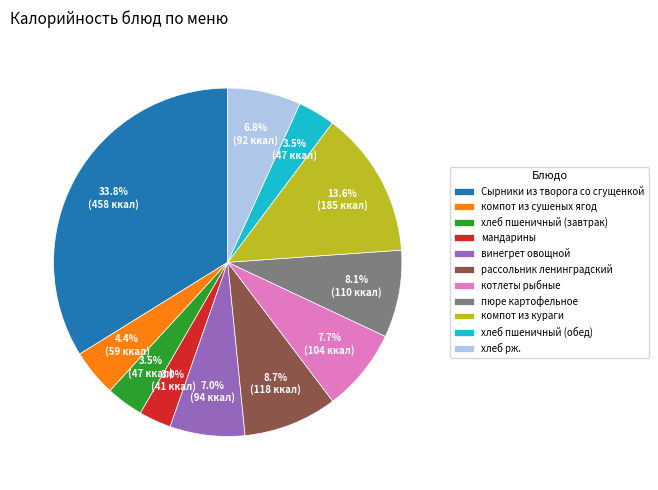

Combined, what portion of the pie is котлеты рыбные and компот из сушеных ягод?

12.1%